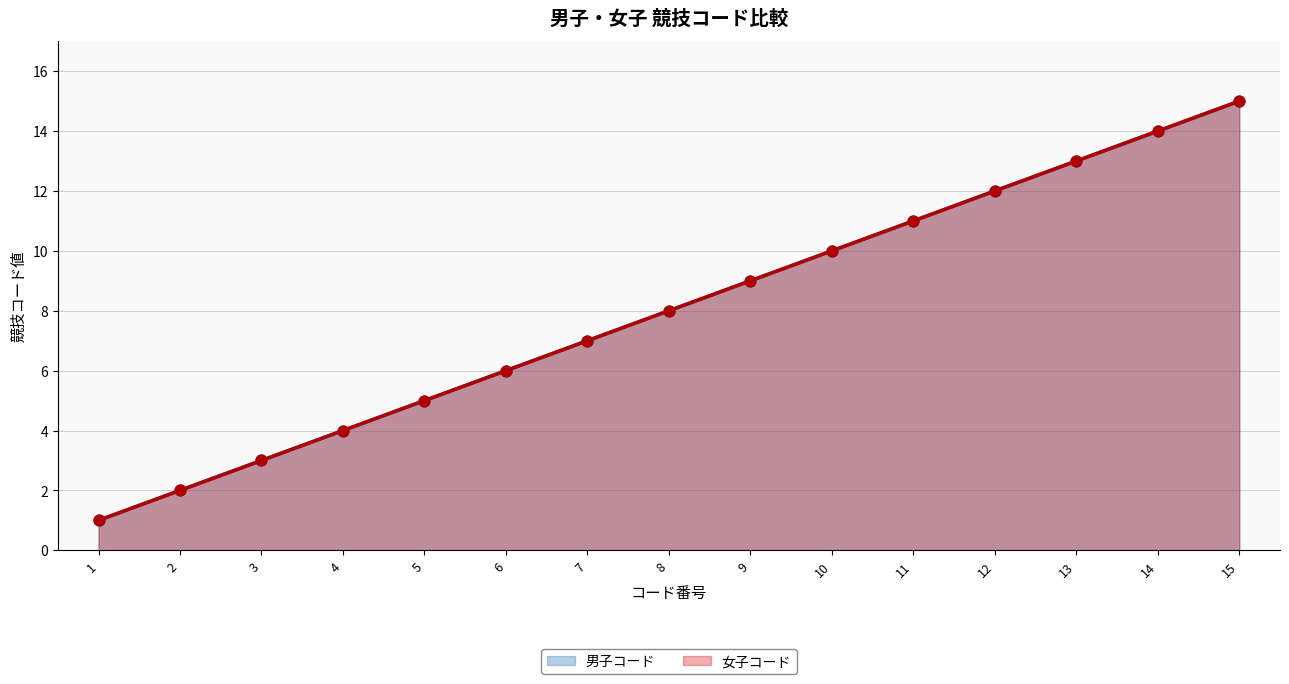

What is the total value across all series at 7?

14